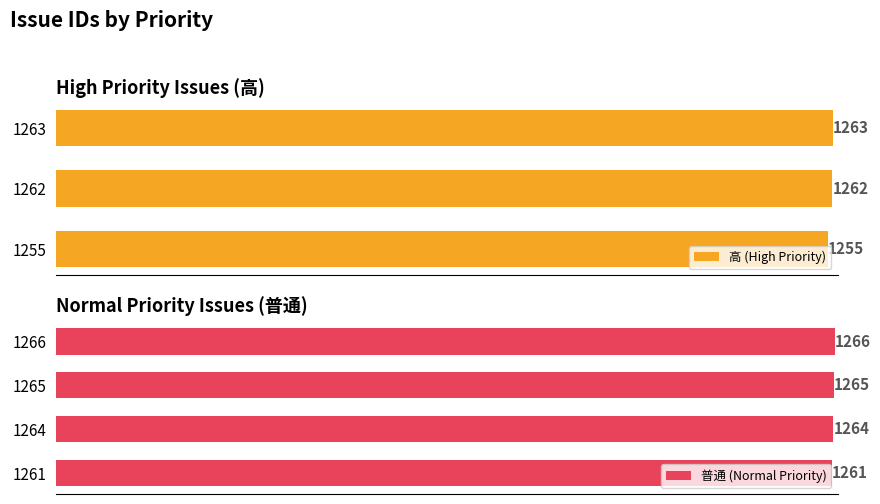

What is the maximum value shown in the chart?

1266